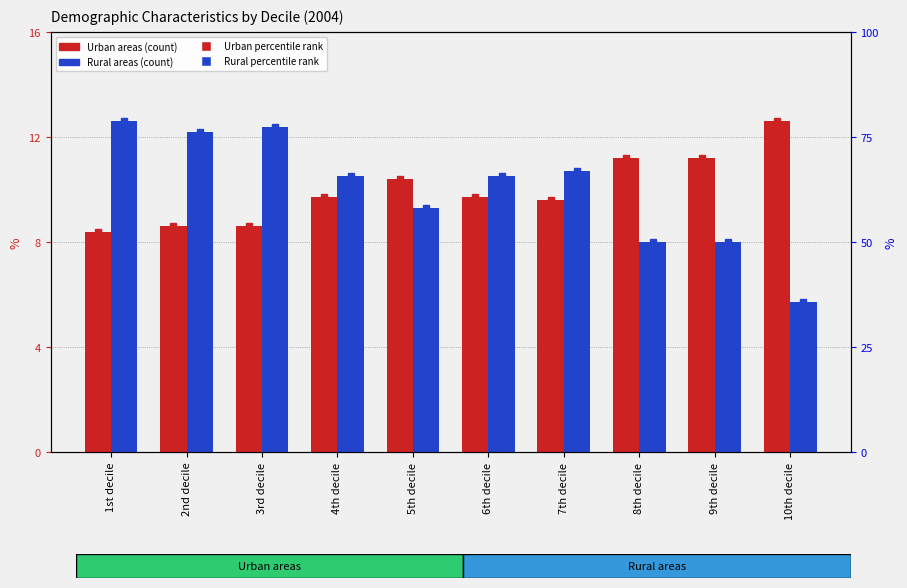

The Rural areas series shows 17.2 at 2nd decile. True or false?

False